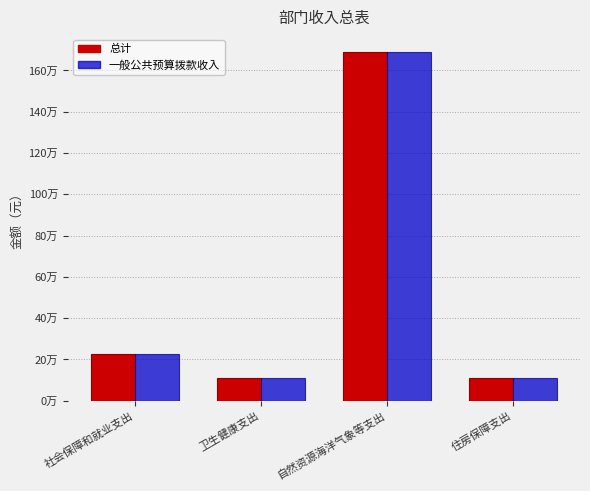

Between 社会保障和就业支出 and 自然资源海洋气象等支出, which is larger?

自然资源海洋气象等支出